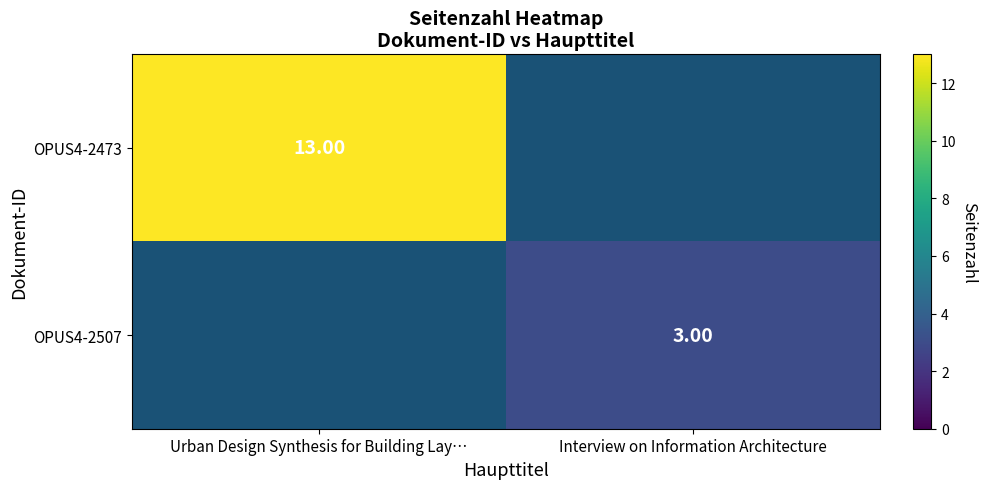

True or false: OPUS4-2507 has a value of 3.0 at Interview on Information Architecture.

True